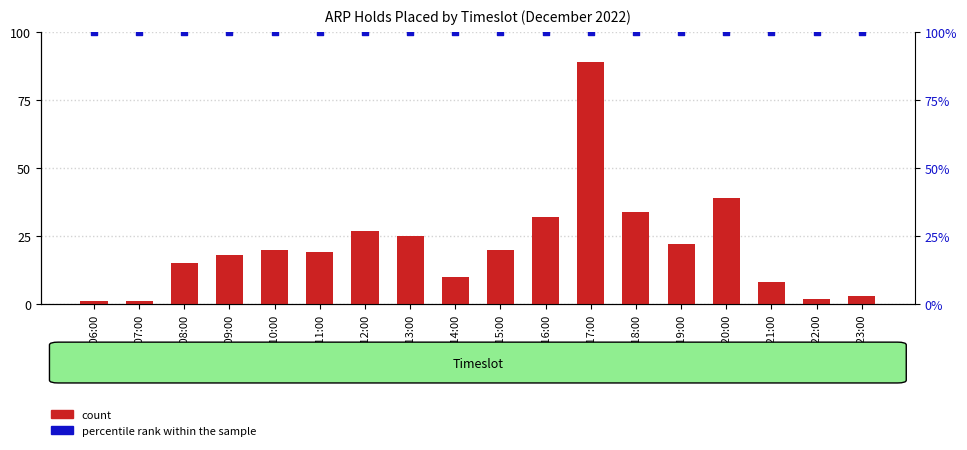

Which series has the largest total across all categories?

percentile rank within the sample